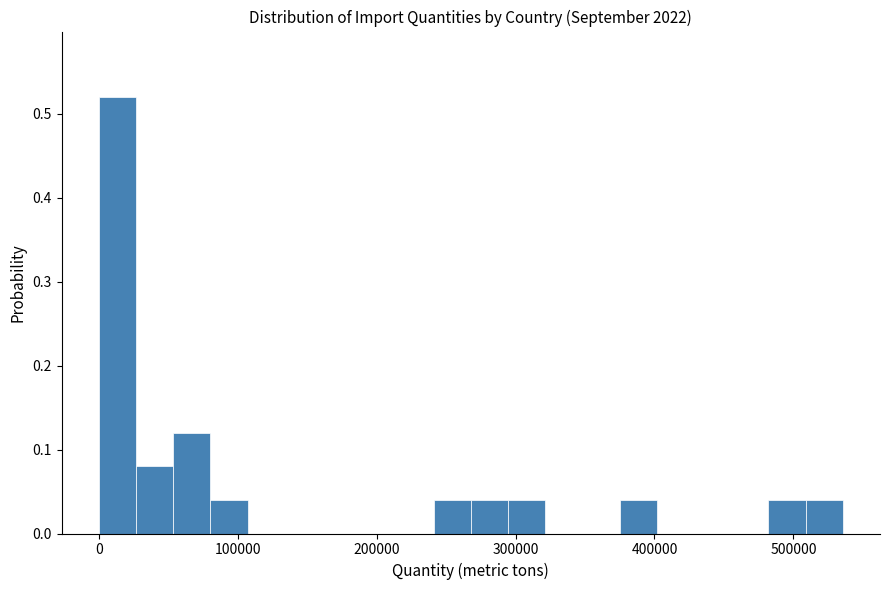

Read against the x-axis, roughly where is the centre of the tallest bar?

10000